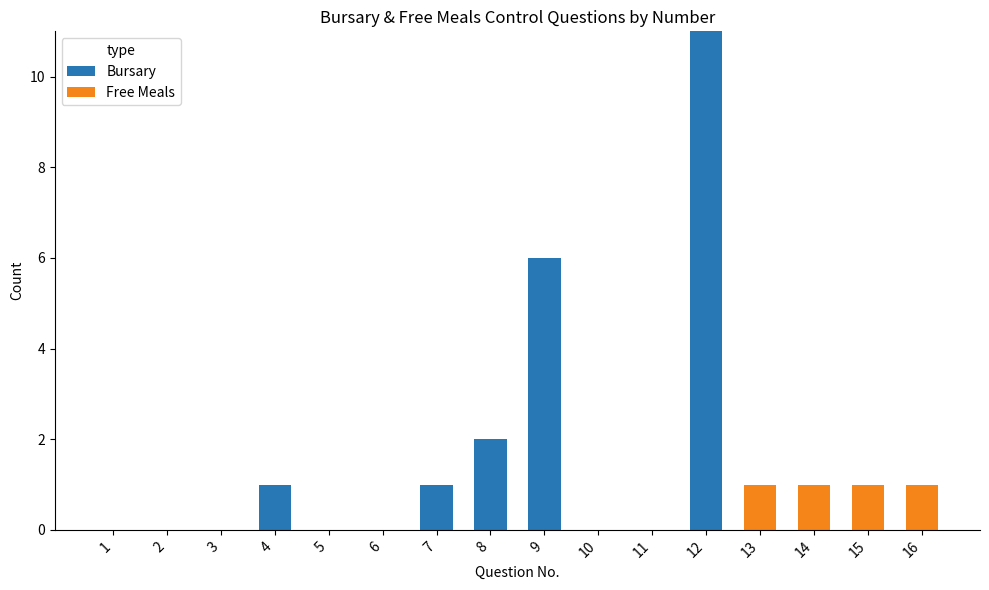

How many categories are shown in the chart?

16